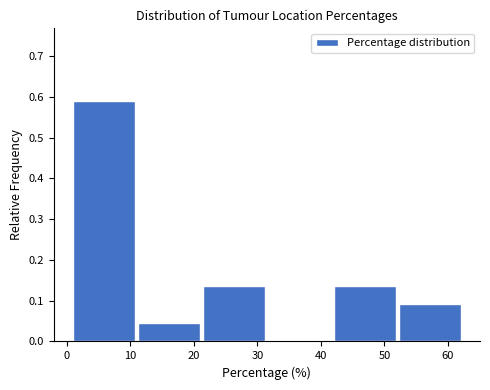

Reading left to right, transcribe this chart: for each bar, give the range it covers on the x-axis and its height. Neither the bar edges nor the heights are printed on the chart, so give them approximately, as read against the axes.

1 to 11: 0.59
11 to 22: 0.05
22 to 32: 0.14
32 to 42: 0
42 to 52: 0.14
52 to 63: 0.09